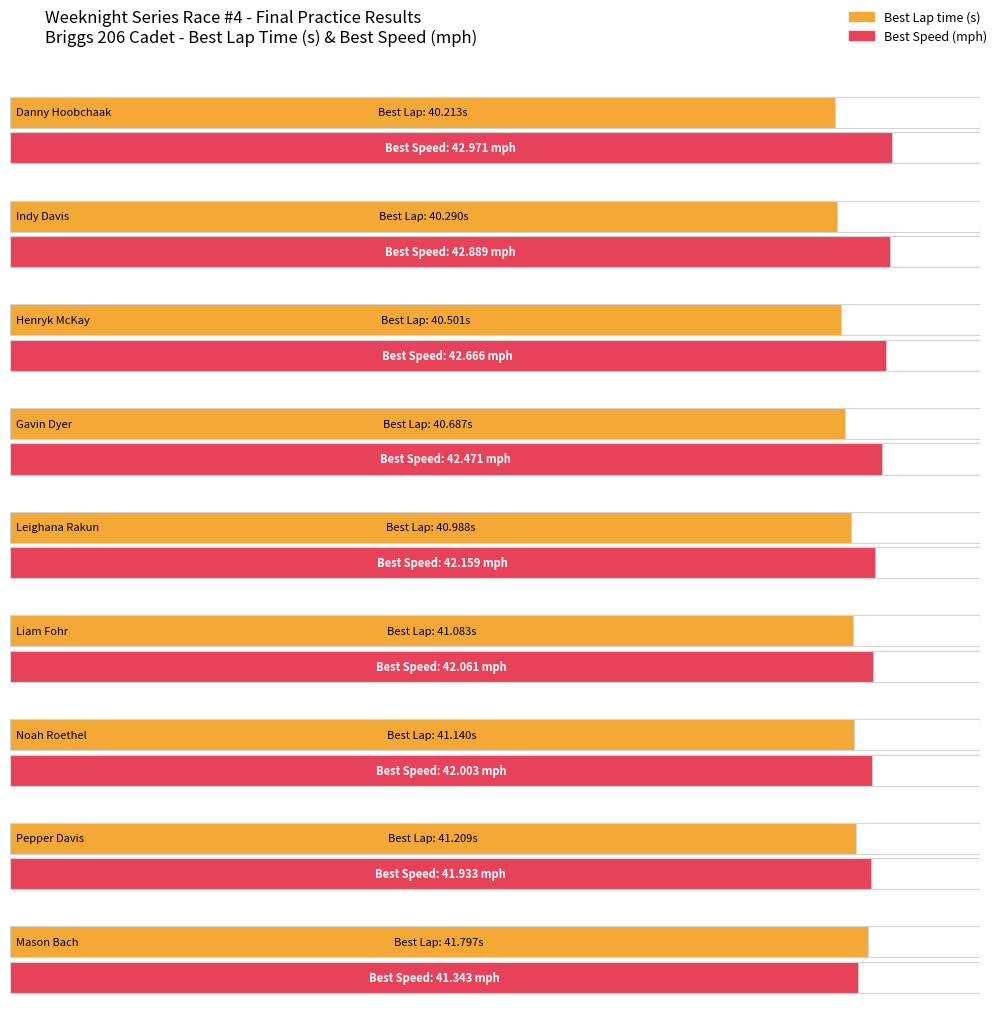

What value does the Best Speed series have at Pepper Davis?

41.9